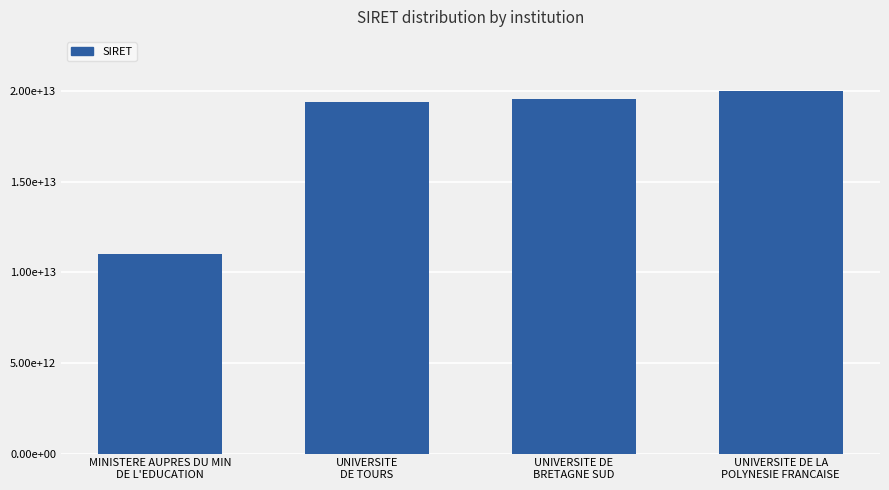

True or false: the data shows 18435539417466 at MINISTERE AUPRES DU MIN
DE L'EDUCATION.

False